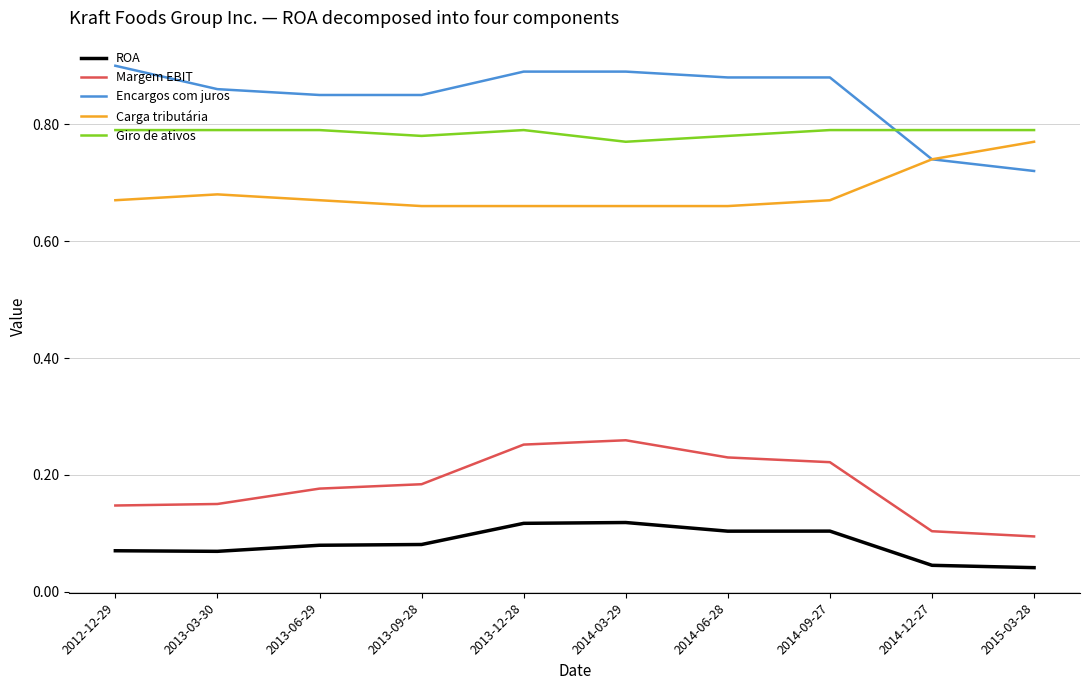

Which category has the highest value in the Carga tributária series?

2015-03-28